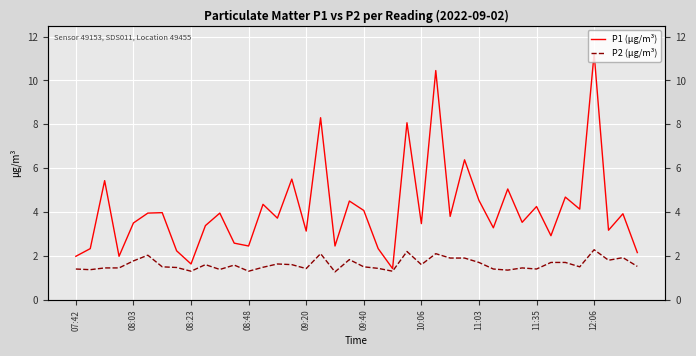

What is the difference between the maximum and minimum values in the P1 (µg/m³) series?

9.8